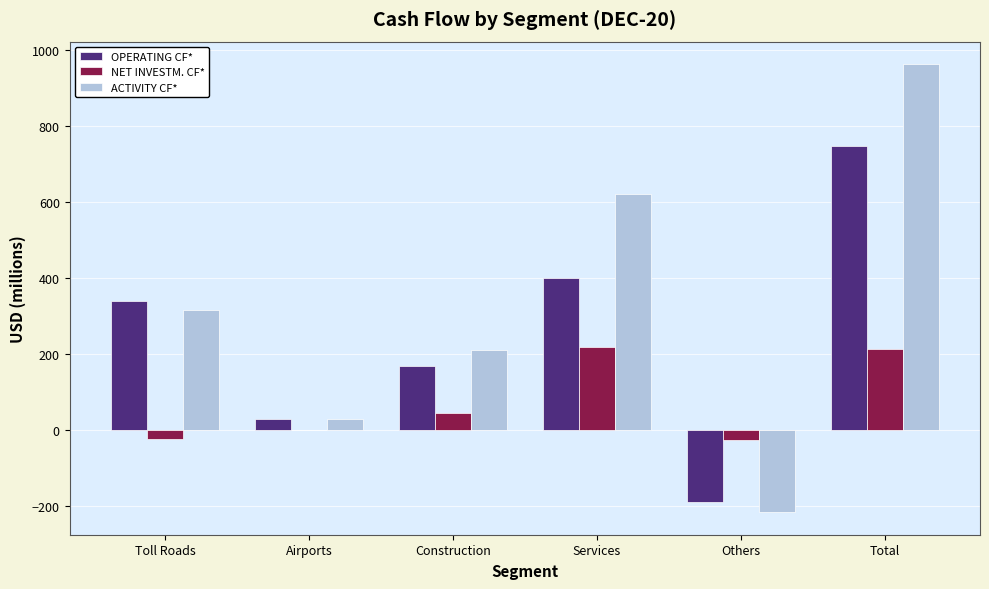

What is the sum of all NET INVESTM. CF* values?

431